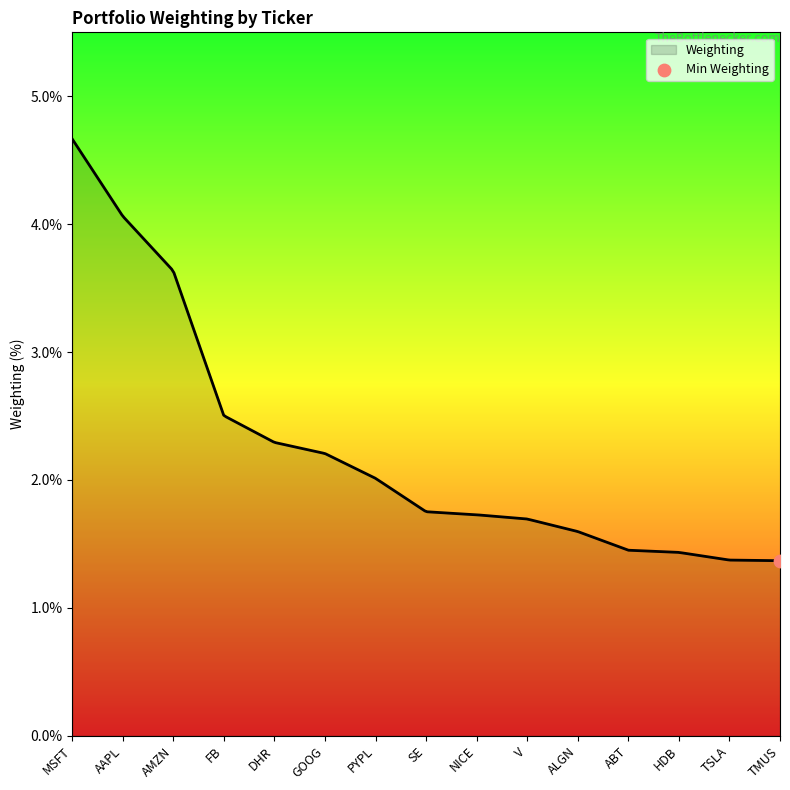

What is the difference between the maximum and minimum values?

3.3